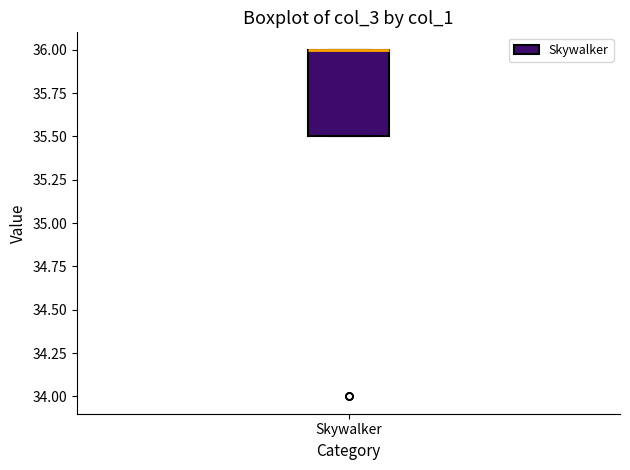

Read this box plot against the y-axis: the position of the median line, the range covered by the box, and the ends of both whiskers. The values are not printed on the chart, so give them approximately, as read against the axis.

median 36.0 (drawn on the box's upper edge), box 35.5 to 36.0, whiskers 35.5 to 36.0